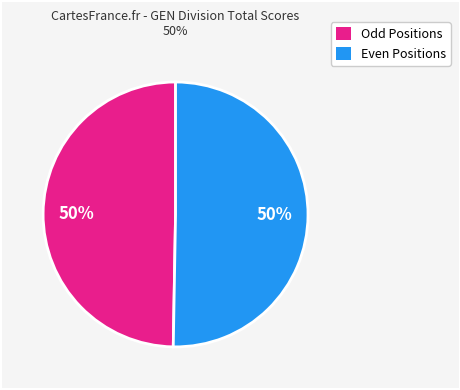

To the nearest percent, what is the average slice percentage?

50%